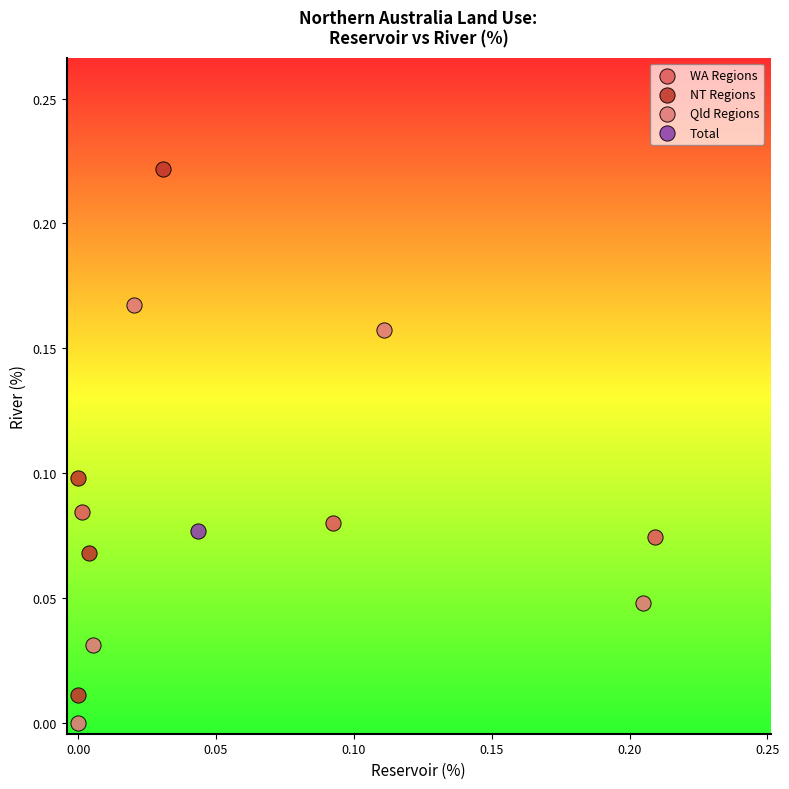

Which series contains the lowest Y value?

Qld Regions